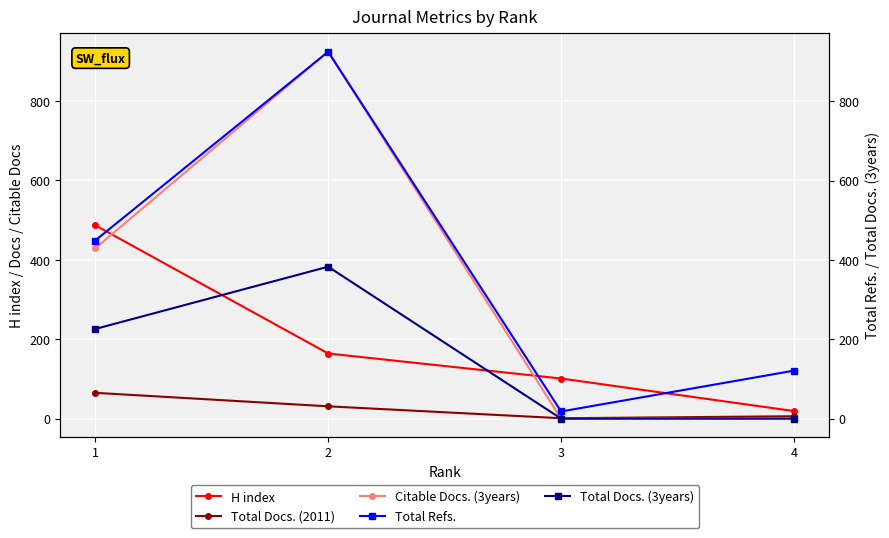

The value of Total Docs. (2011) at 3 is 1. True or false?

False